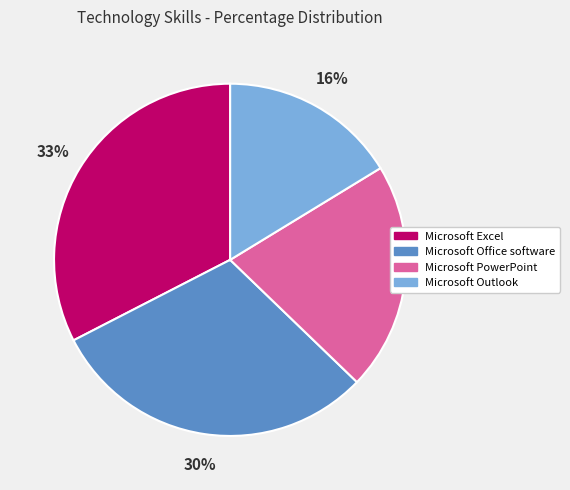

How many segments does this pie chart have?

4